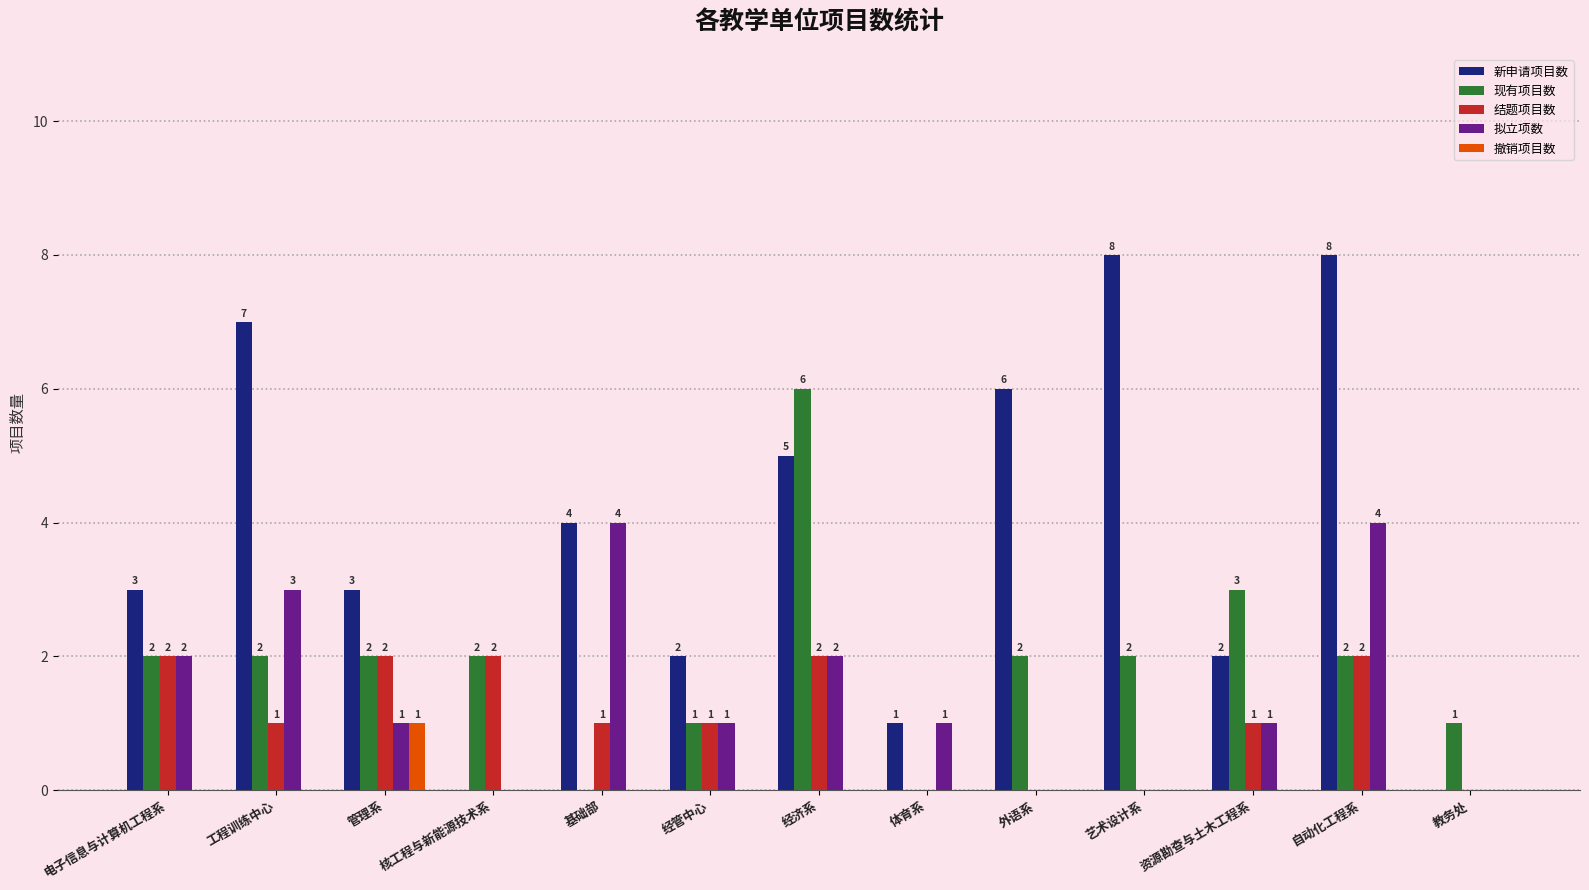

Are the bars grouped side by side (vs. stacked)?

Yes